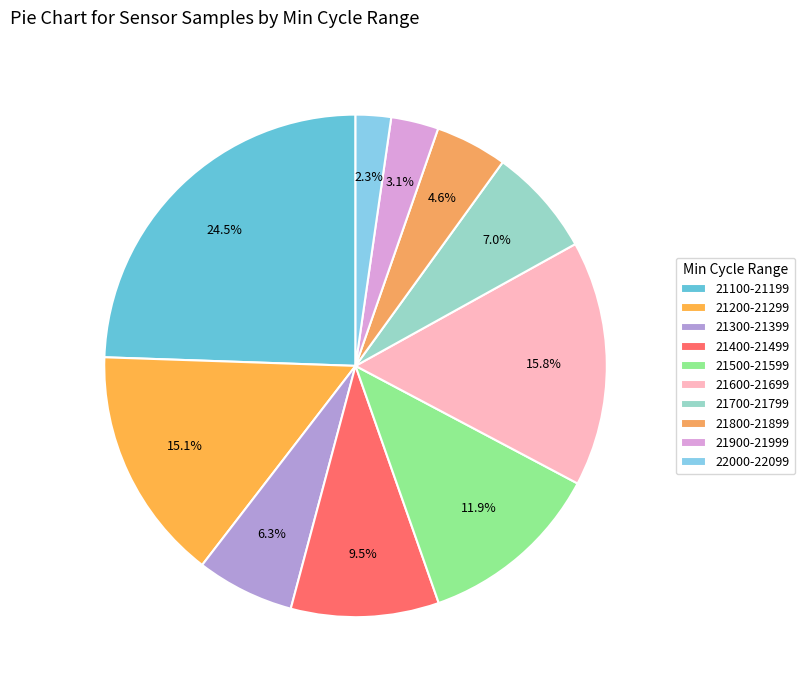

How many slices are in this pie chart?

10